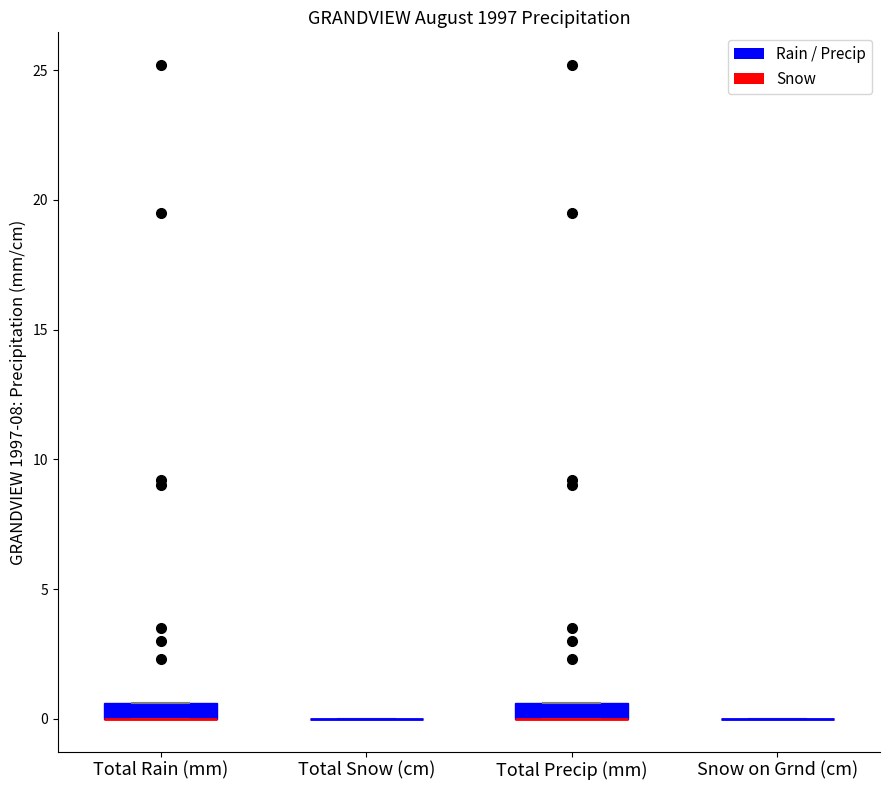

Where is the upper edge of the box for Total Precip (mm) on the y-axis? The values are not printed on the chart, so give them approximately, as read against the axis.

0.5